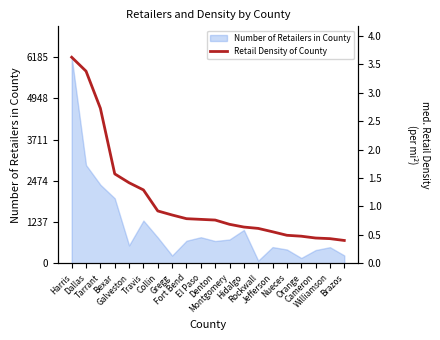

Reading left to right, list all the values displayed in this chart.

3.6	3.4	2.7	1.6	1.4	1.3	0.9	0.8	0.8	0.8	0.8	0.7	0.6	0.6	0.6	0.5	0.5	0.4	0.4	0.4